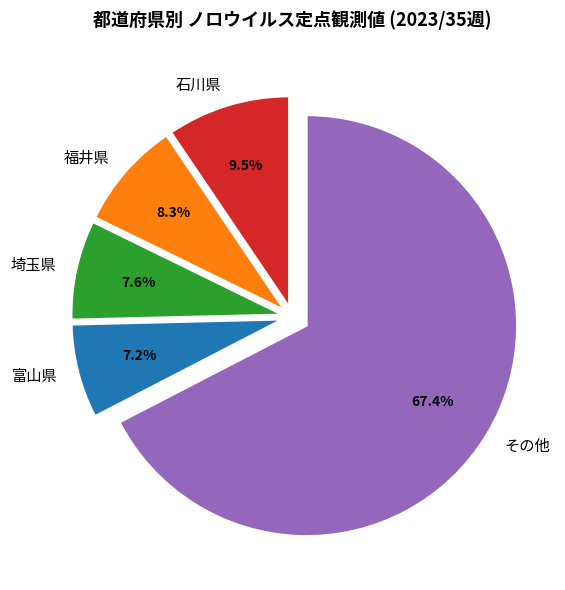

Which slice is the largest?

その他